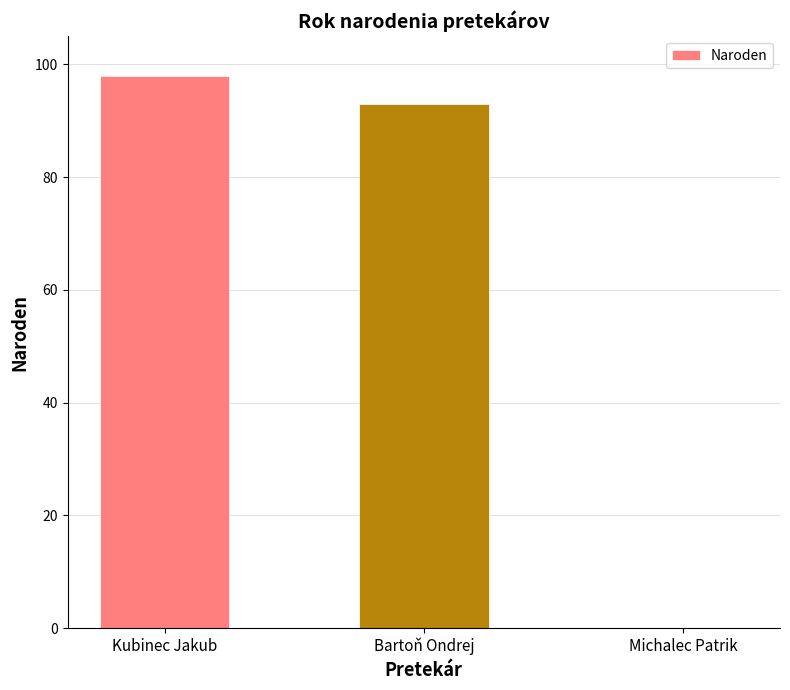

At which category does the chart reach its peak across all series?

Kubinec Jakub